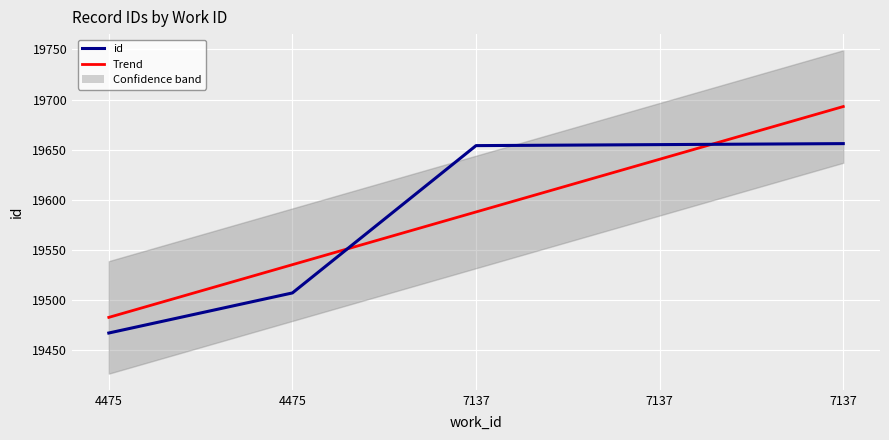

True or false: Trend has more than 1 interior local peaks.

False